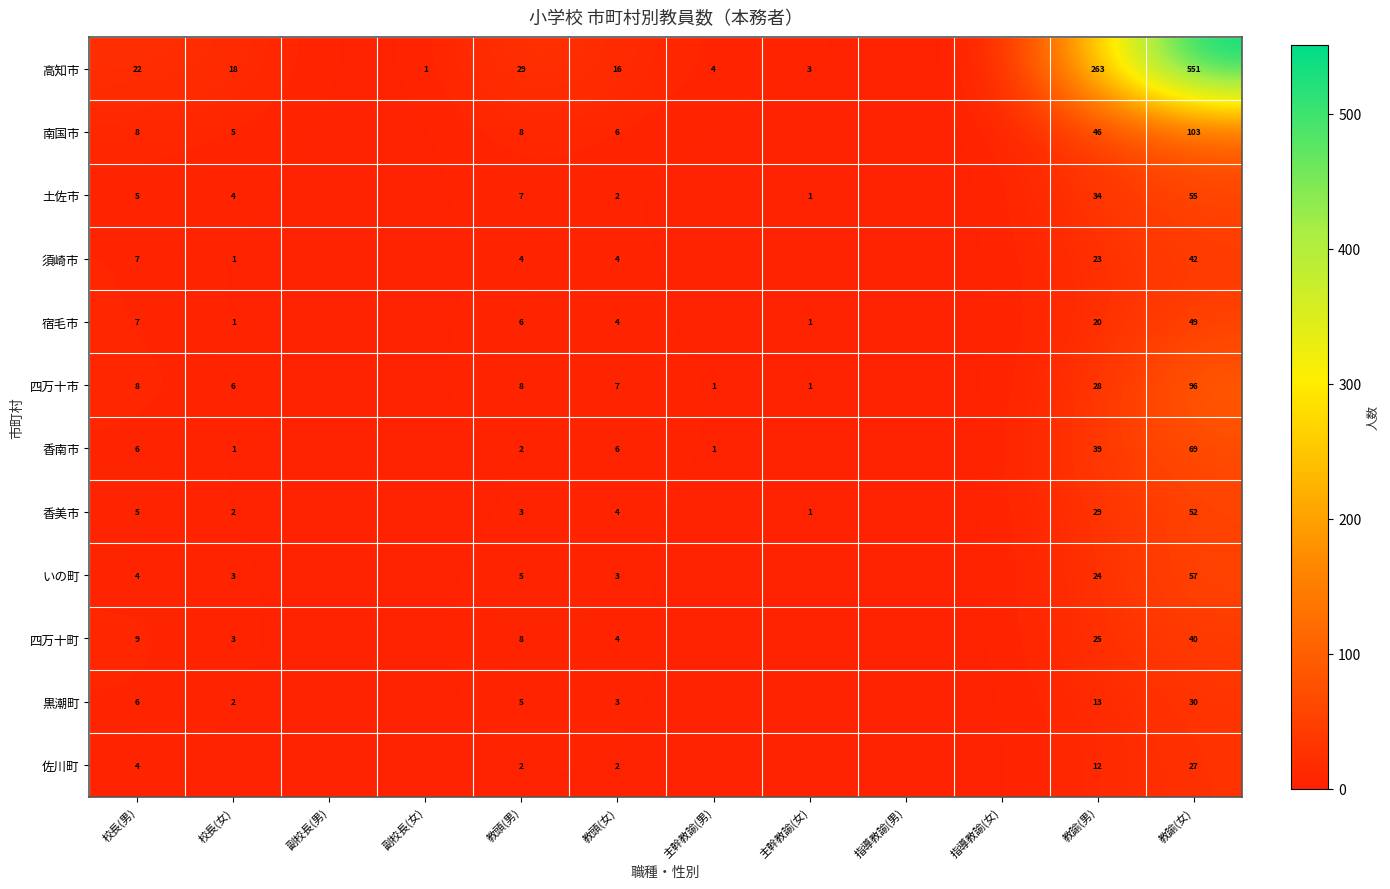

True or false: 高知市 has a value of 14 at 教頭(男).

False